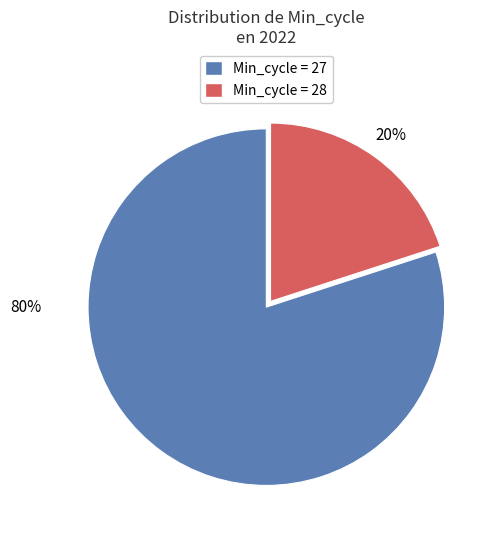

Is there any slice that represents more than half of the pie?

Yes